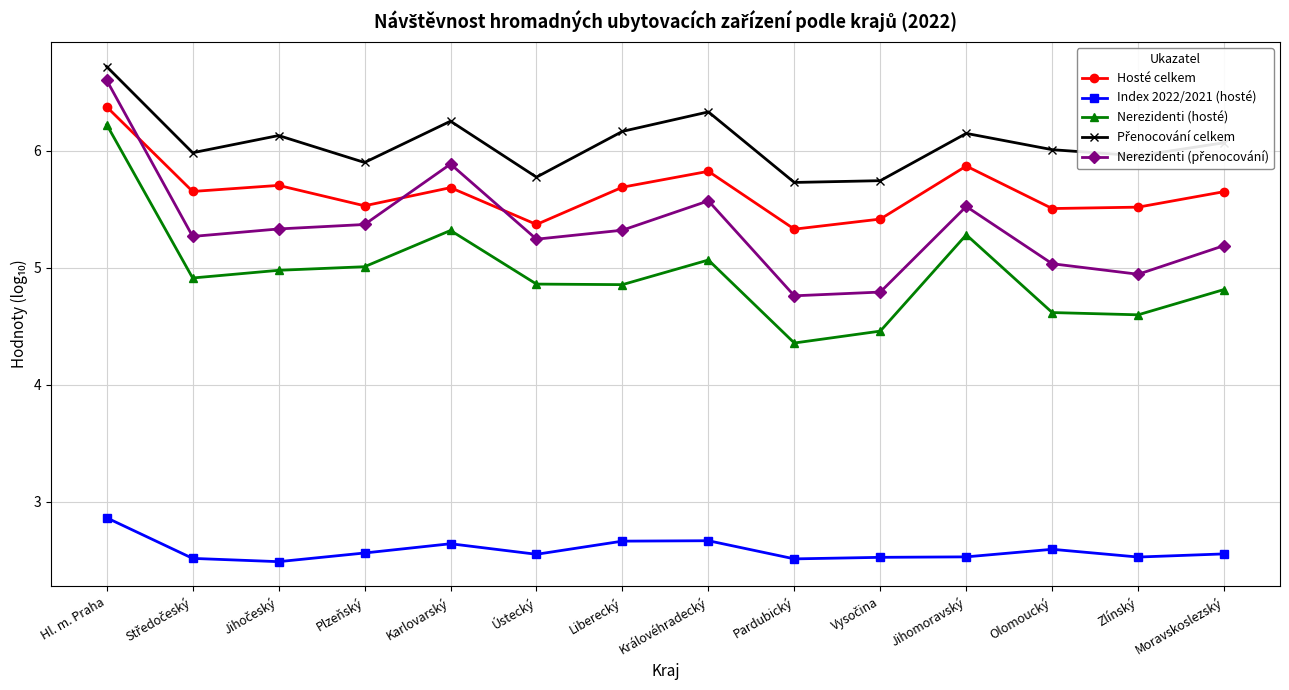

What is the total value across all series at Olomoucký?

23.8